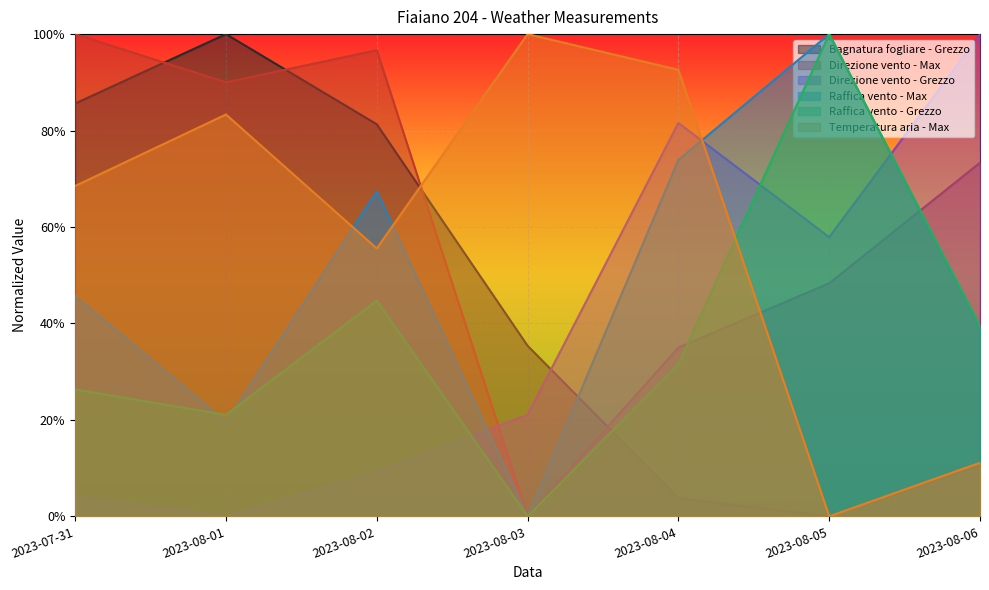

What is the total value across all series at 2023-08-04?

3.2